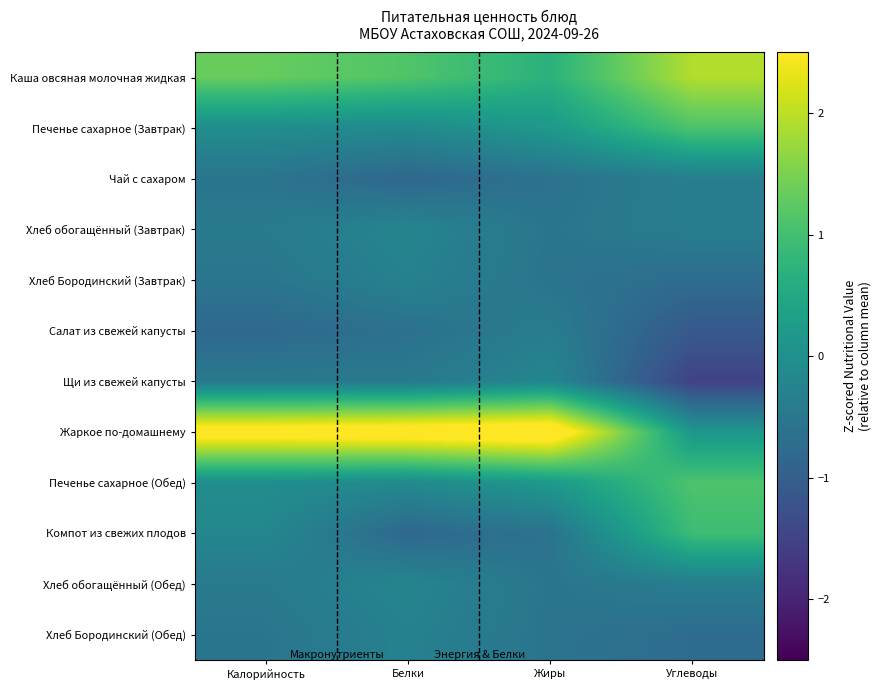

List the series in order of their peak value, lowest first.

Салат из свежей капусты, Чай с сахаром, Хлеб Бородинский (Завтрак), Хлеб Бородинский (Обед), Хлеб обогащённый (Завтрак), Хлеб обогащённый (Обед), Щи из свежей капусты, Компот из свежих плодов, Печенье сахарное (Завтрак), Печенье сахарное (Обед), Каша овсяная молочная жидкая, Жаркое по-домашнему